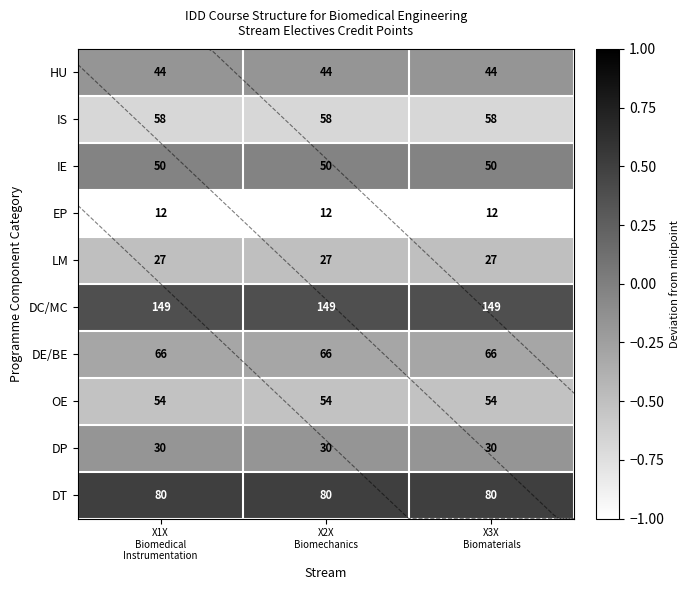

Rank the categories by HU value from lowest to highest.

X1X Biomedical Instrumentation, X2X Biomechanics, X3X Biomaterials